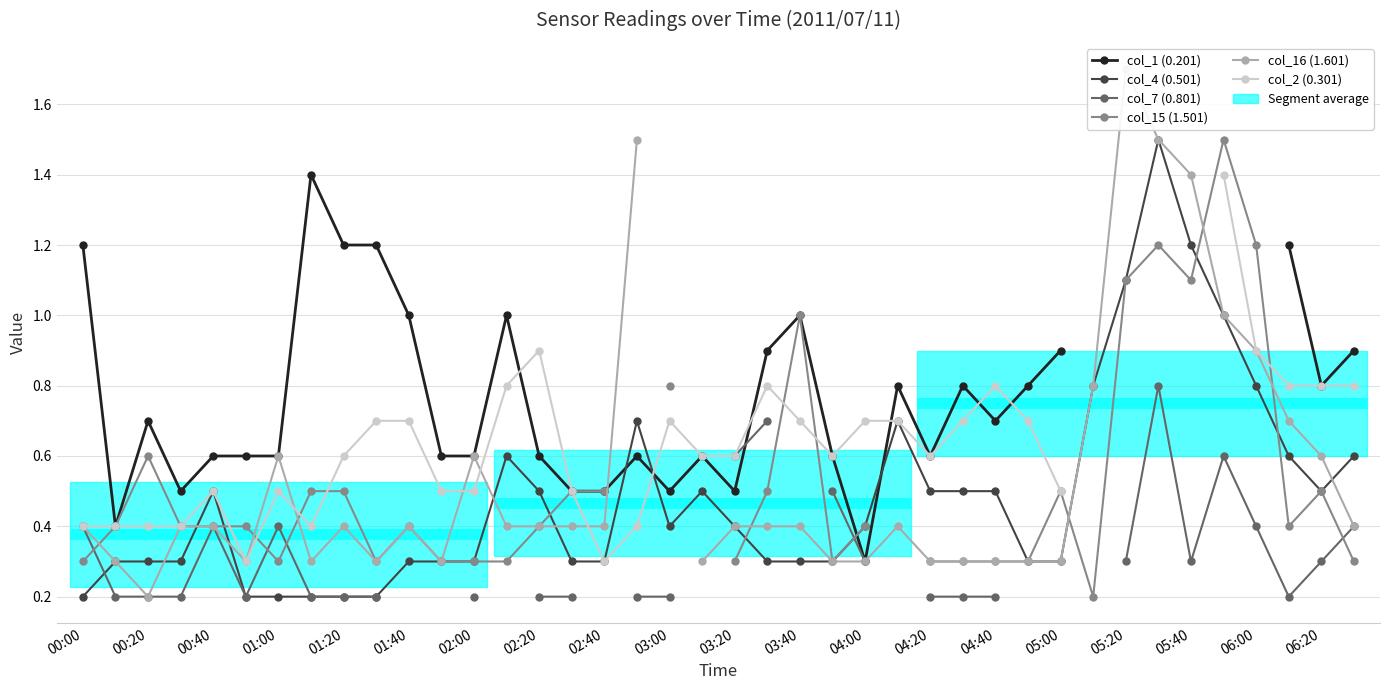

True or false: col_4 (0.501) has more than 2 points higher than both neighbors.

True